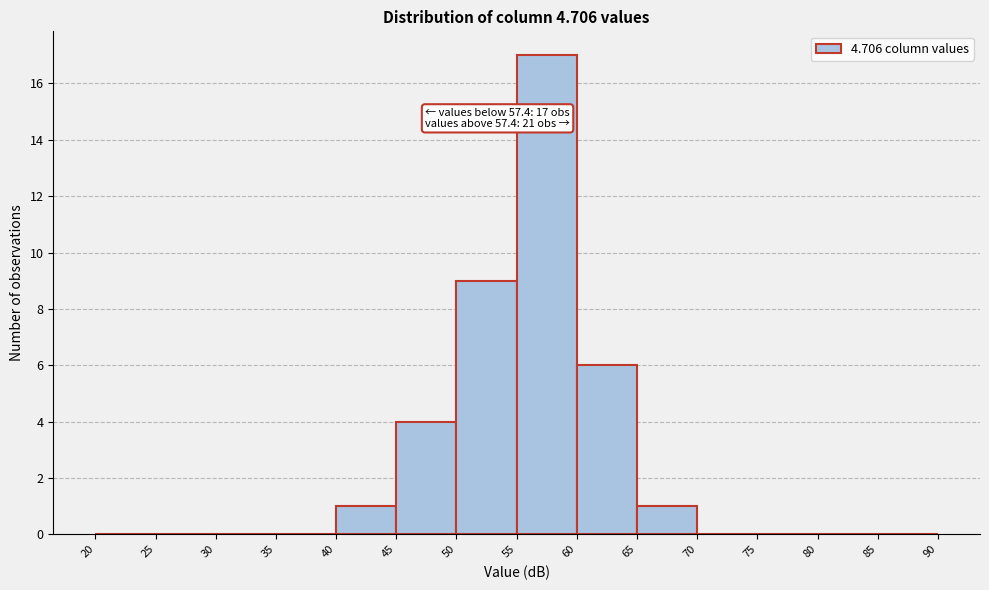

Over which range of the x-axis is the bar tallest?

55 to 60